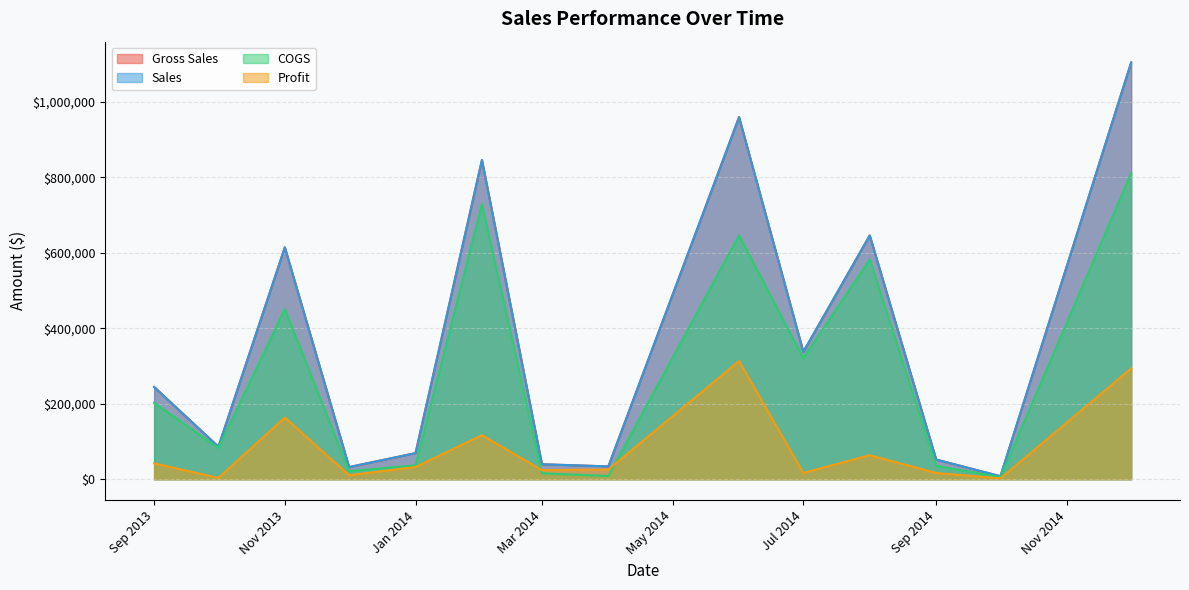

List the series in order of their peak value, lowest first.

Profit, COGS, Gross Sales, Sales